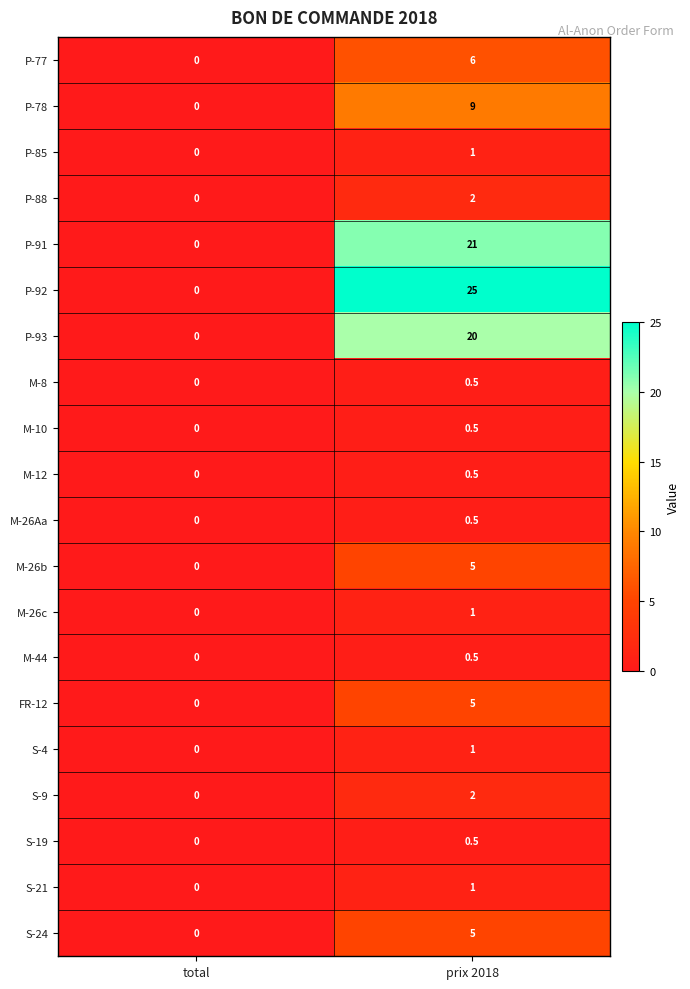

What is the maximum value shown in the chart?

25.0